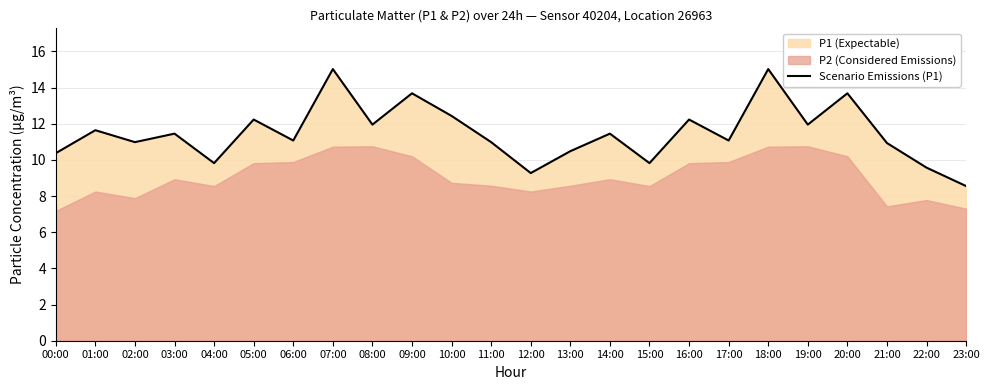

Reading right to left, what are all the values shown in this chart?

23:00=8.6	22:00=9.6	21:00=10.9	20:00=13.7	19:00=11.9	18:00=15.0	17:00=11.1	16:00=12.2	15:00=9.8	14:00=11.4	13:00=10.5	12:00=9.3	11:00=11.0	10:00=12.4	09:00=13.7	08:00=11.9	07:00=15.0	06:00=11.1	05:00=12.2	04:00=9.8	03:00=11.4	02:00=11.0	01:00=11.6	00:00=10.4